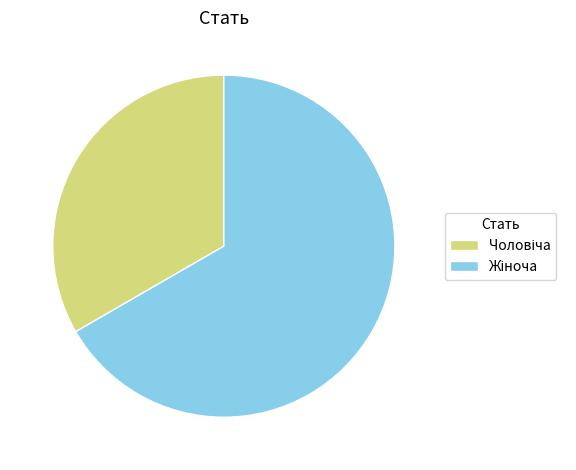

Is there any slice that represents more than half of the pie?

Yes